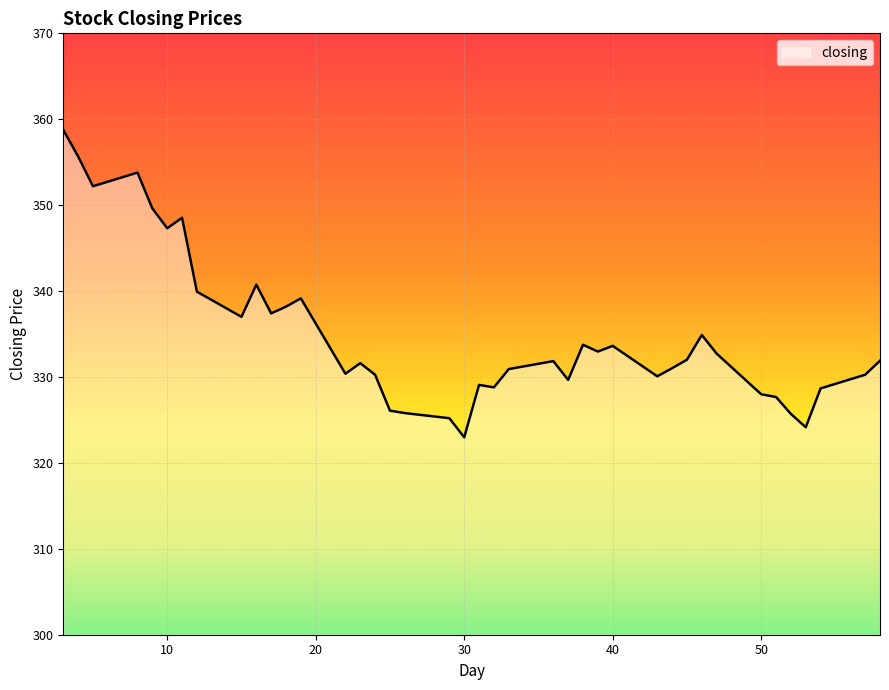

How many categories are shown in the chart?

40